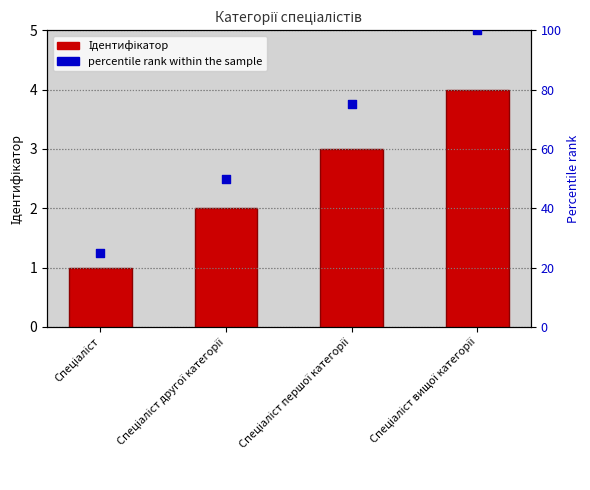

What is the total value across all series at Спеціаліст першої категорії?

78